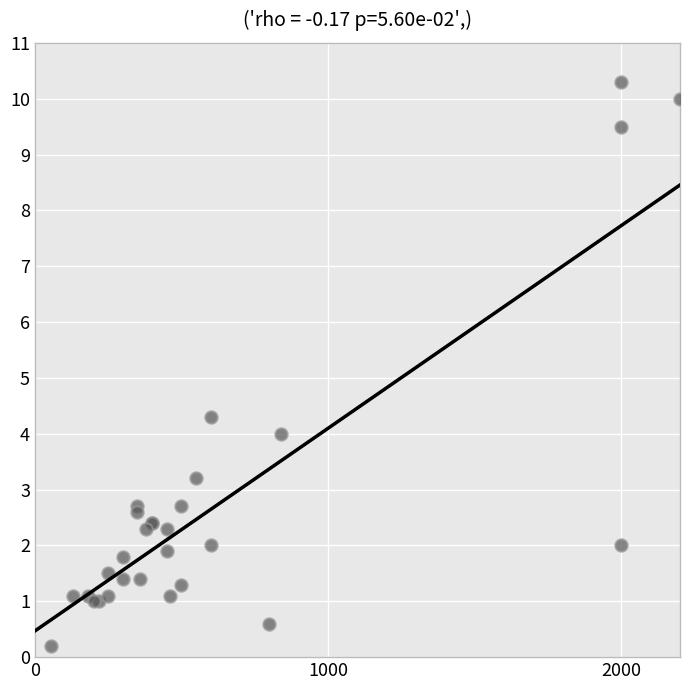

What Y value in the scatter plot is closest to 5?

4.3